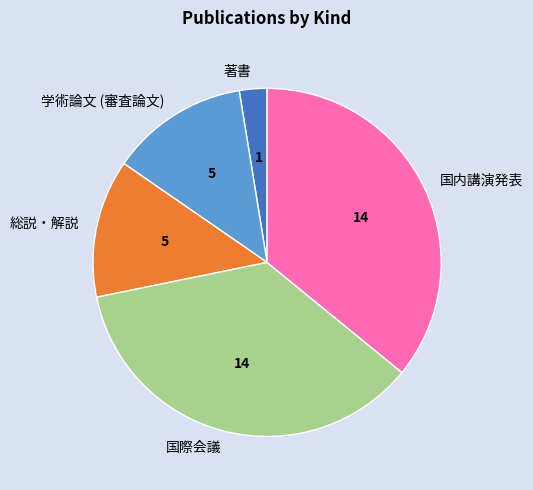

Combined, do 総説・解説 and 国際会議 account for over 50%?

No